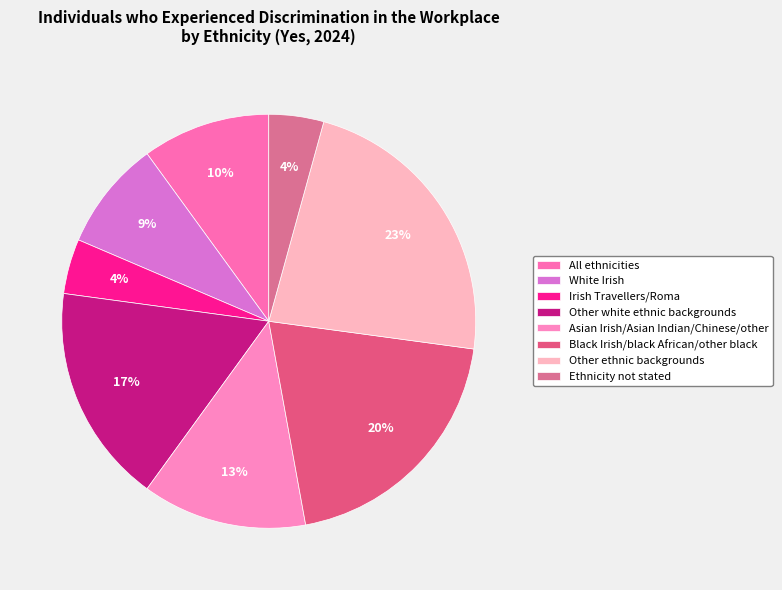

How many segments does this pie chart have?

8